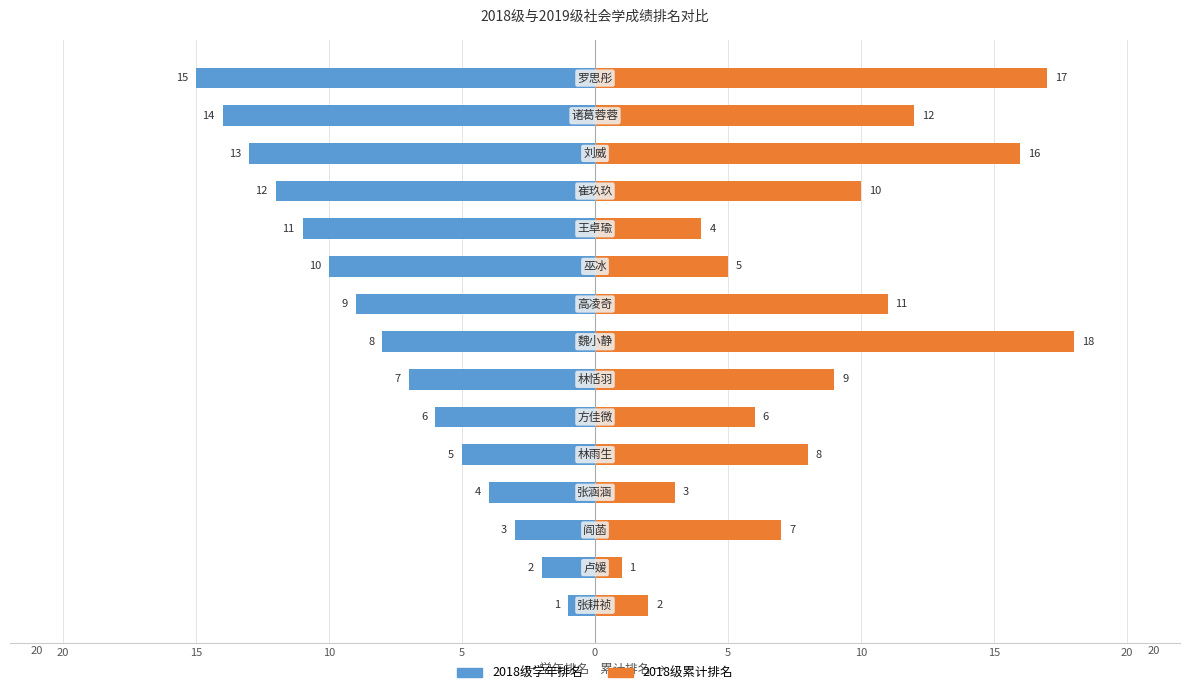

Which series has the largest range (max minus min)?

2018级累计排名